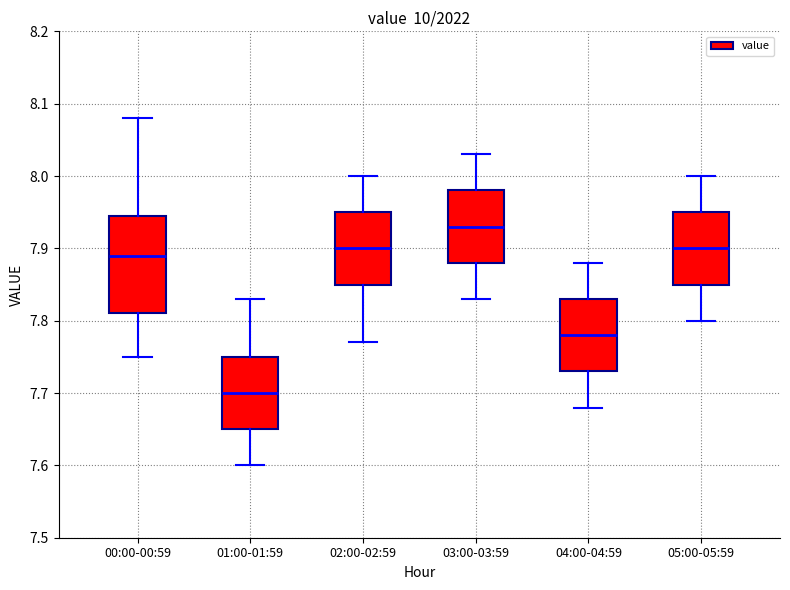

Where does the median line of the box for 01:00-01:59 sit on the y-axis? The values are not printed on the chart, so give them approximately, as read against the axis.

7.70